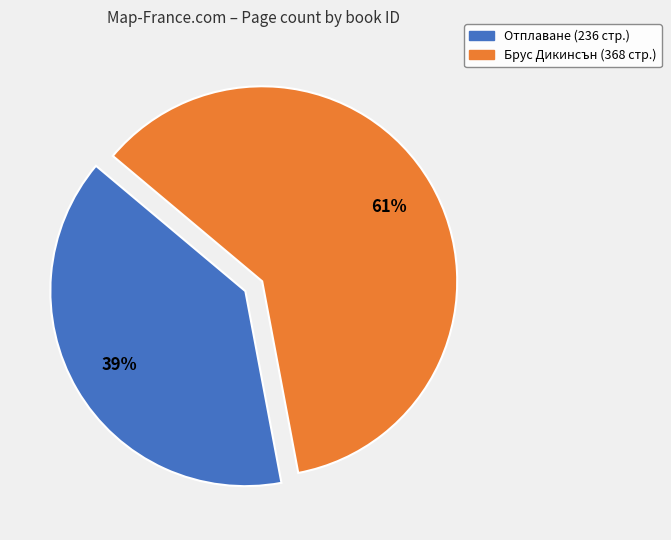

To the nearest percent, what is the average slice percentage?

50%